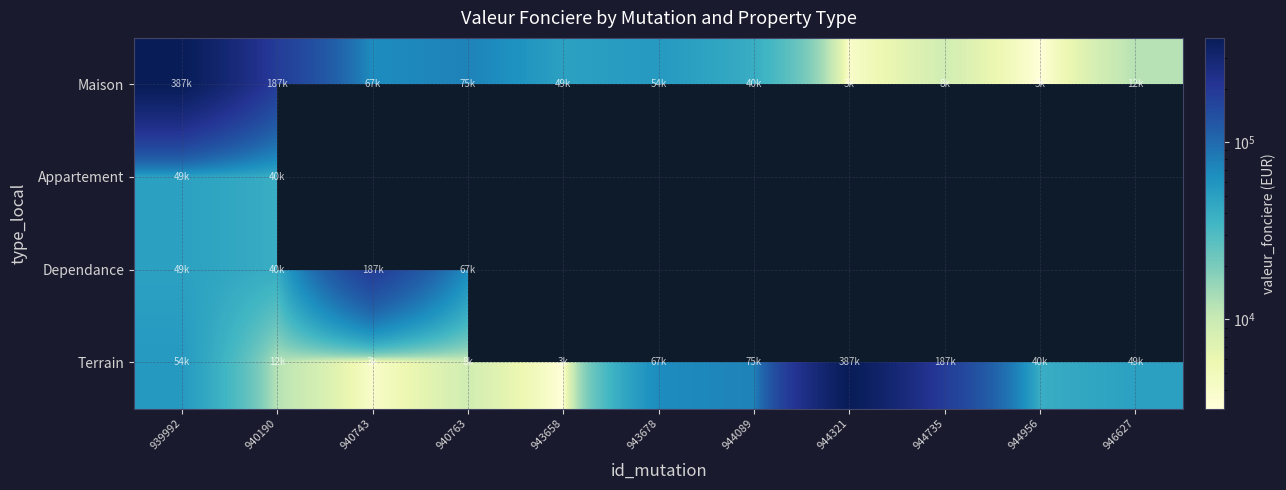

What is the minimum value shown in the chart?

3137.0